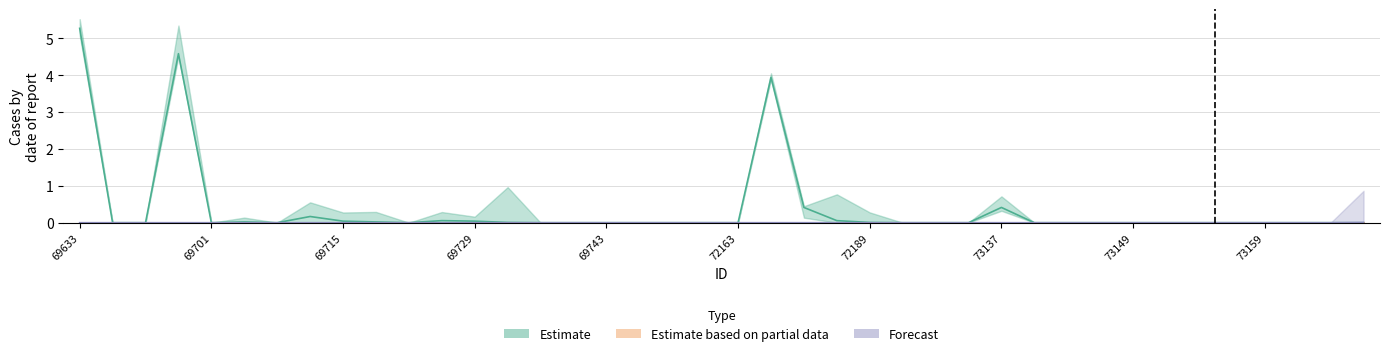

True or false: Forecast has more than 2 interior local peaks.

False